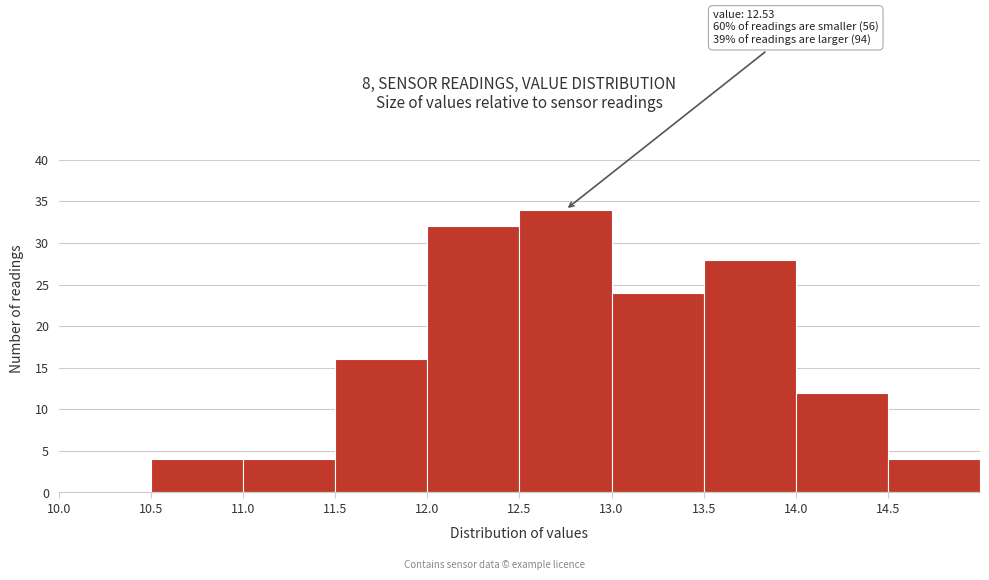

Over which range of the x-axis is the bar tallest?

12.5 to 13.0